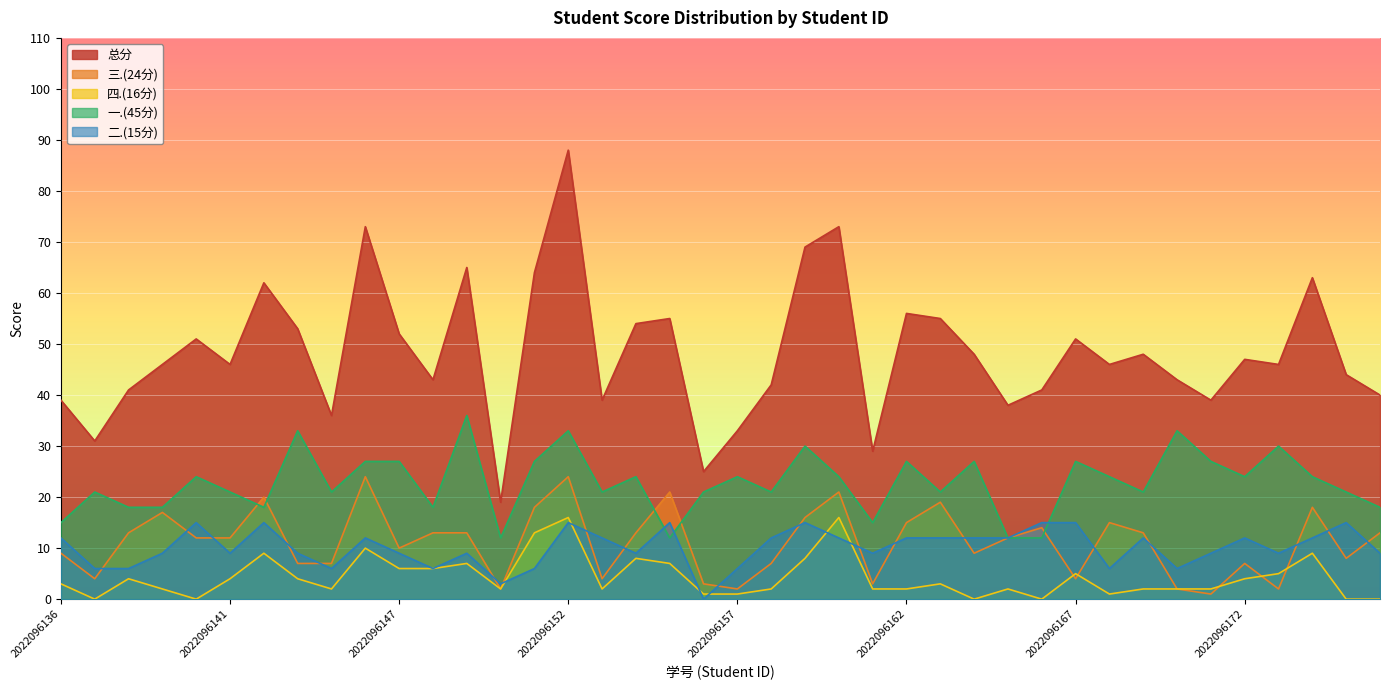

How many lines are shown in the chart?

5